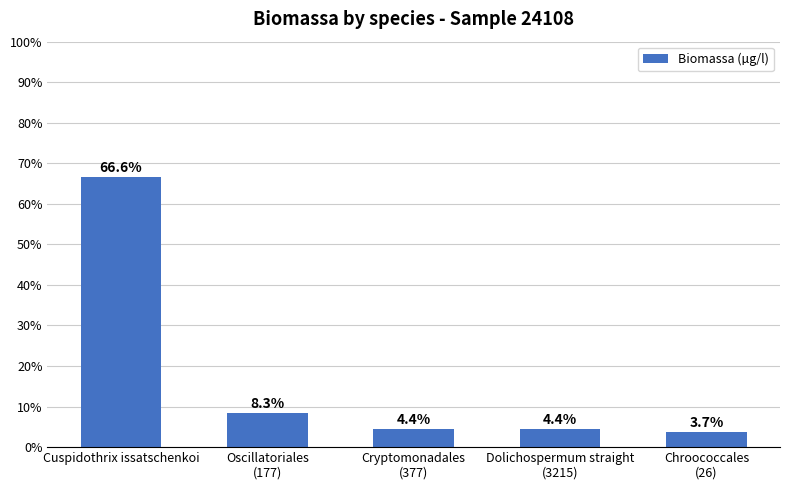

Read the value at Dolichospermum straight
(3215).

4.4